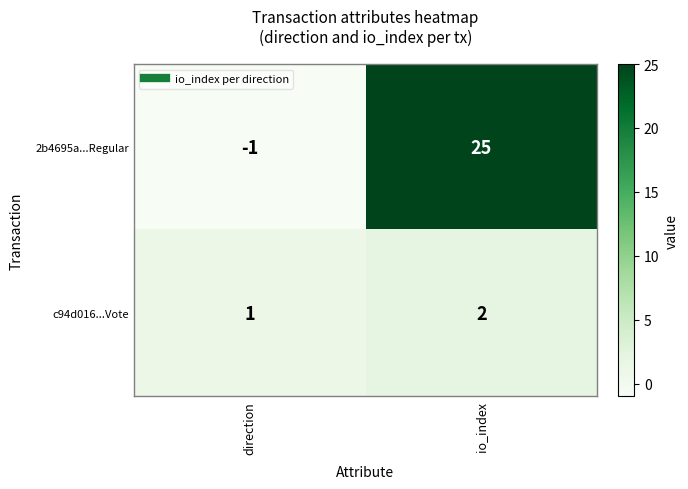

Where is 2b4695a...Regular nearest to the value 12?

direction